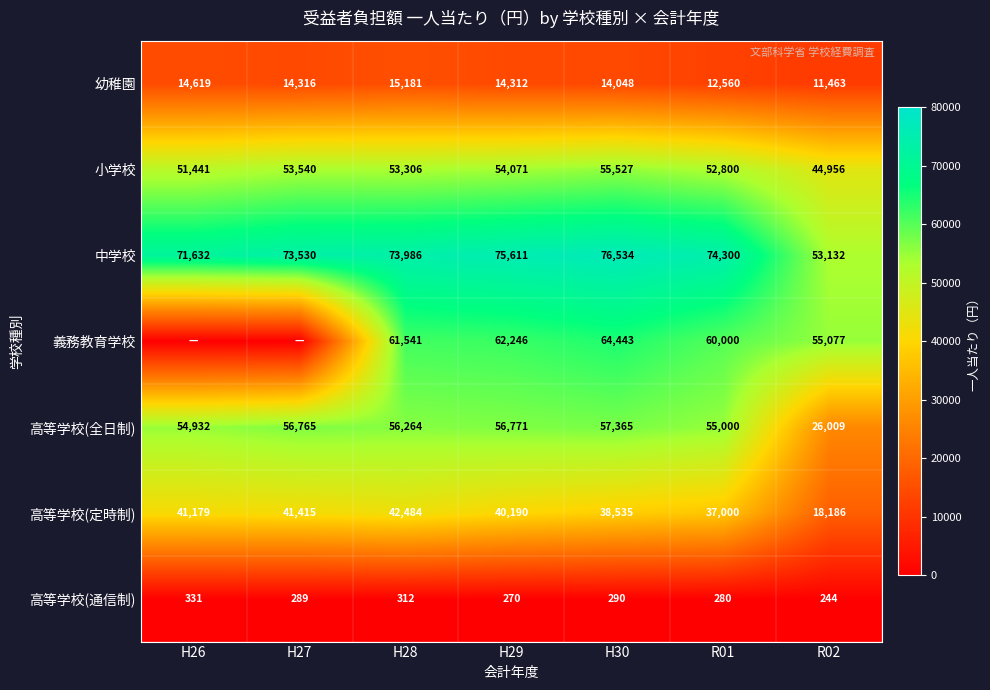

Between H30 and R02, which series saw the biggest shift?

高等学校(全日制)